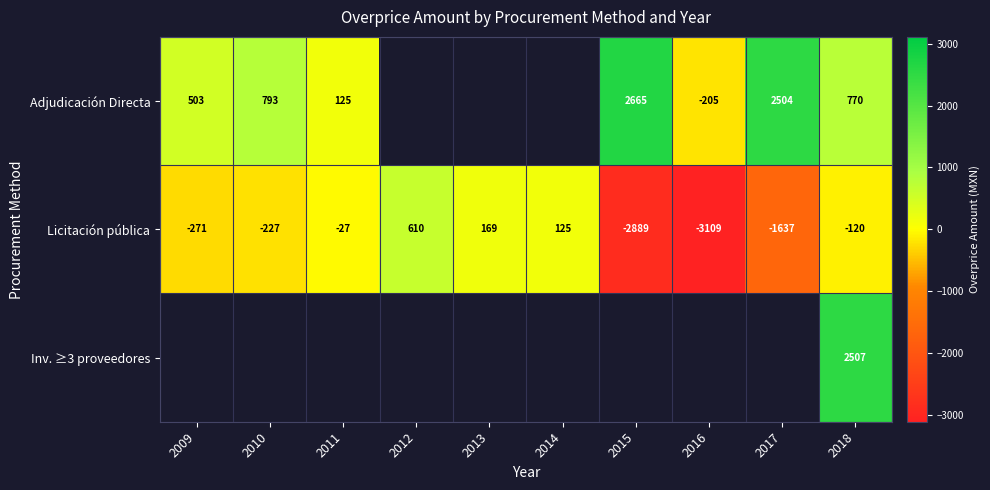

Which has a higher value, 2009 or 2014?

2014